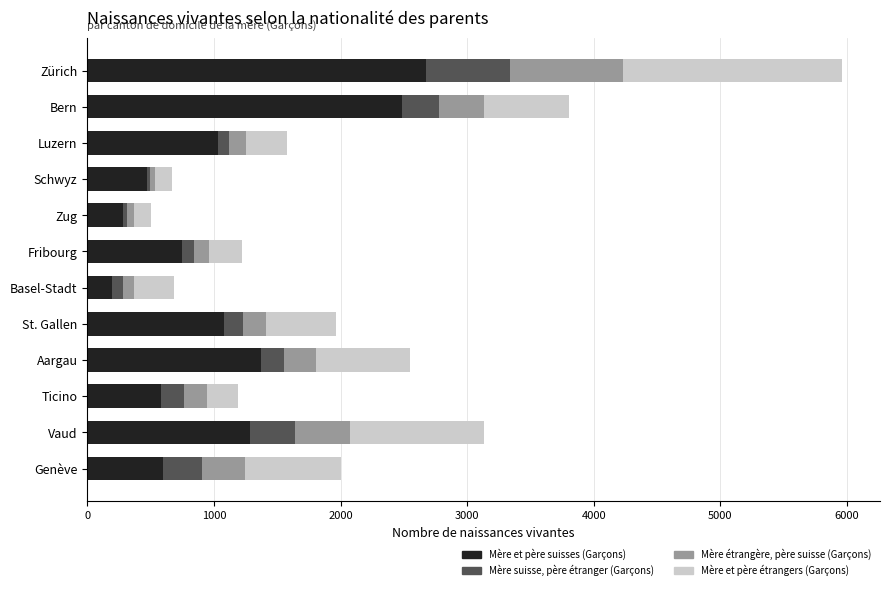

The value of Mère et père suisses (Garçons) at Schwyz is 217. True or false?

False